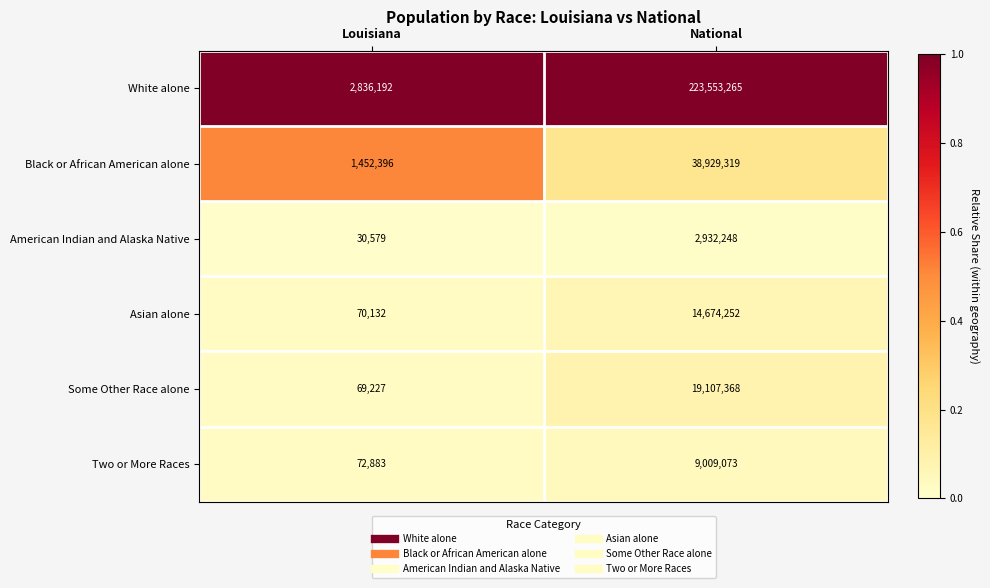

The Two or More Races series shows 72883 at Louisiana. True or false?

True